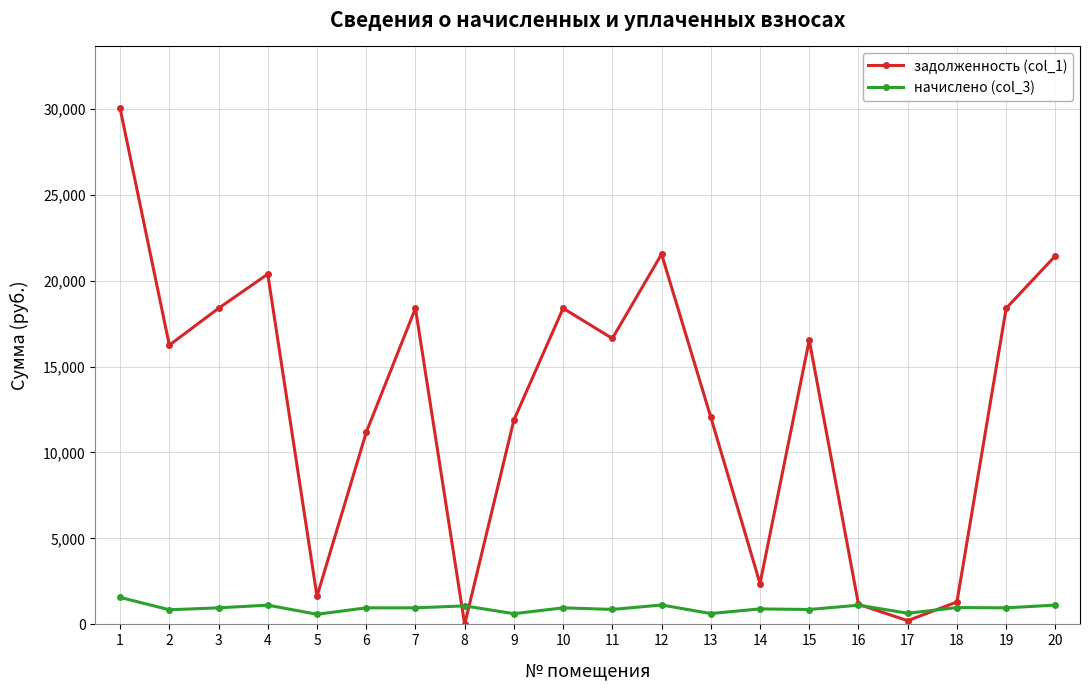

Rank the series by their maximum value, from highest to lowest.

задолженность (col_1), начислено (col_3)